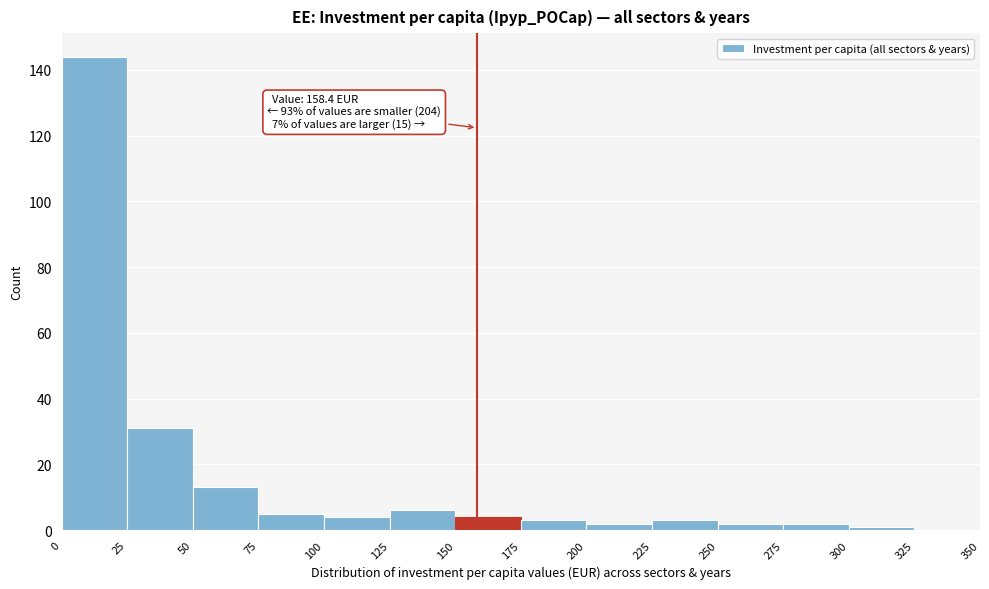

Which range on the x-axis has the tallest bar?

0 to 25